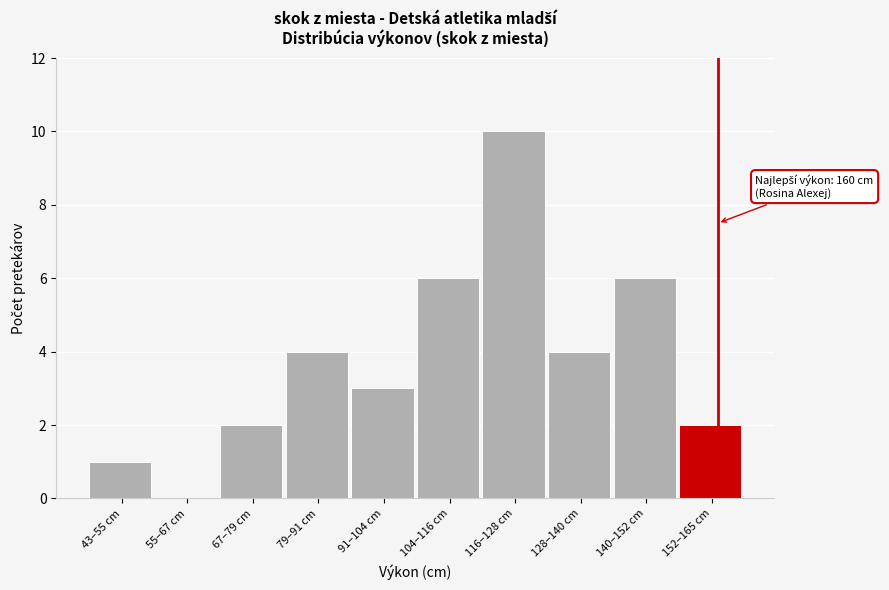

Reading left to right, list all the values displayed in this chart.

43–55 cm=1	55–67 cm=0	67–79 cm=2	79–91 cm=4	91–104 cm=3	104–116 cm=6	116–128 cm=10	128–140 cm=4	140–152 cm=6	152–165 cm=2